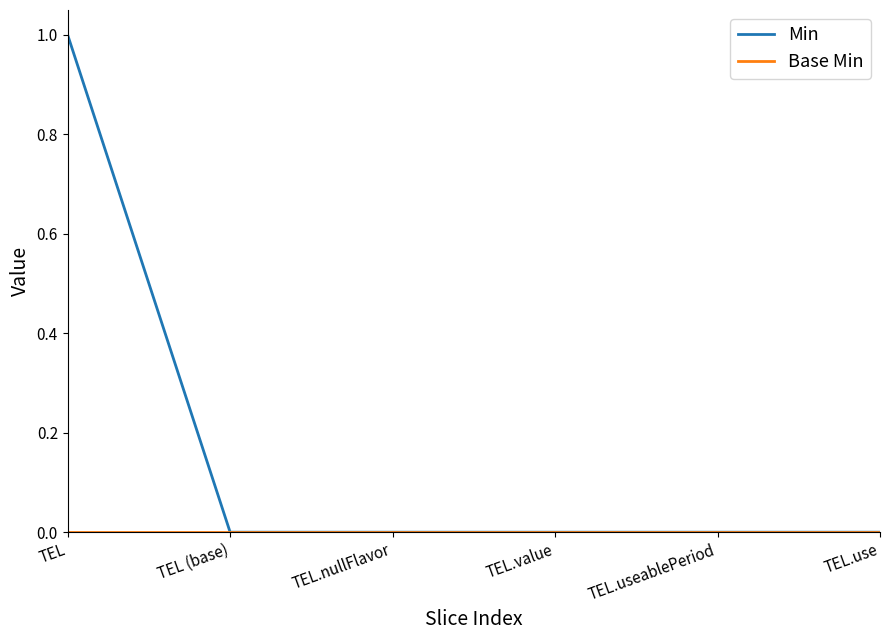

True or false: Min has a value of 0 at TEL.useablePeriod.

True